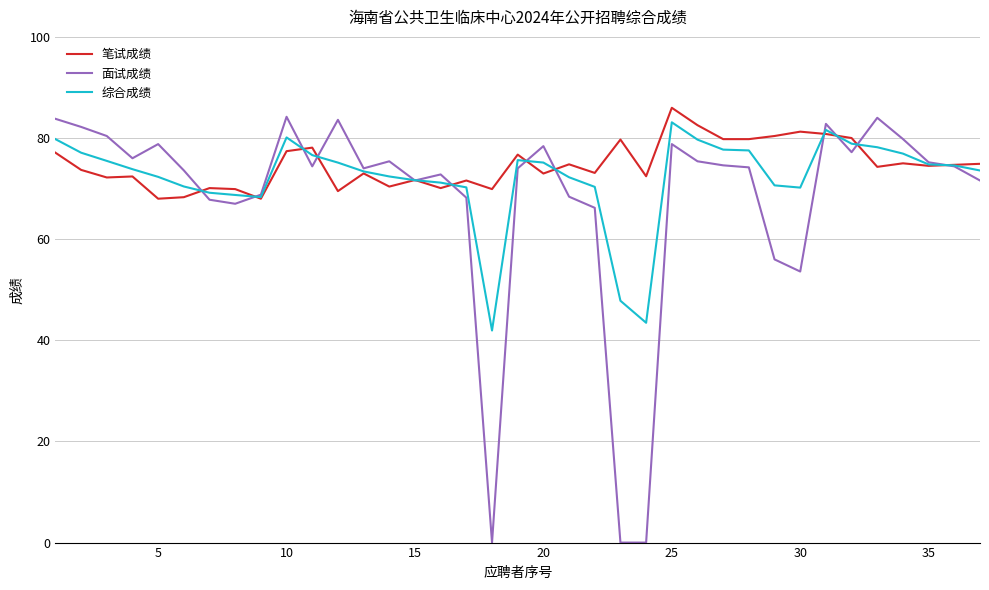

Which series has the largest range (max minus min)?

面试成绩